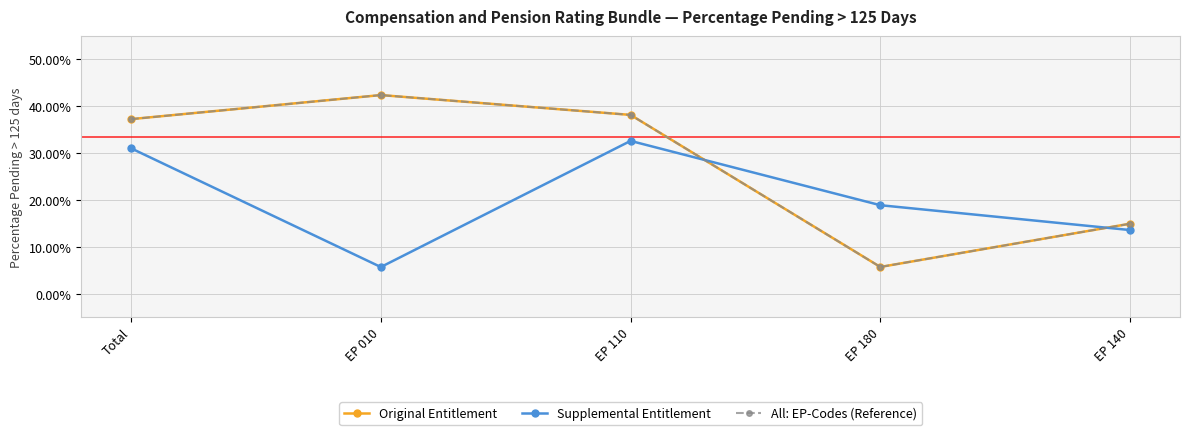

Does the chart have visible grid lines?

Yes